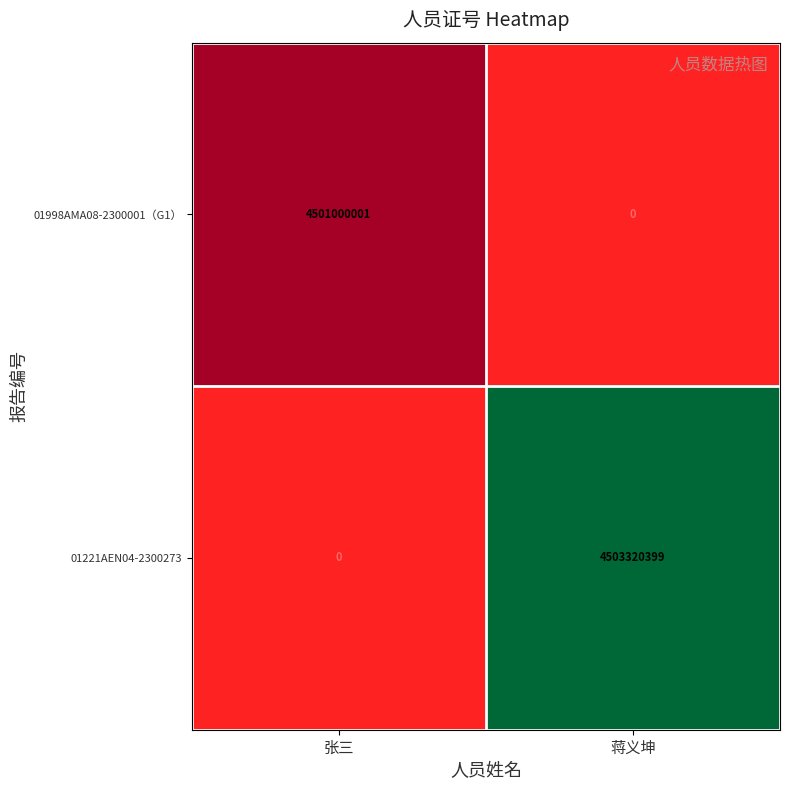

The 01998AMA08-2300001（G1） series shows 4501000001 at 张三. True or false?

True